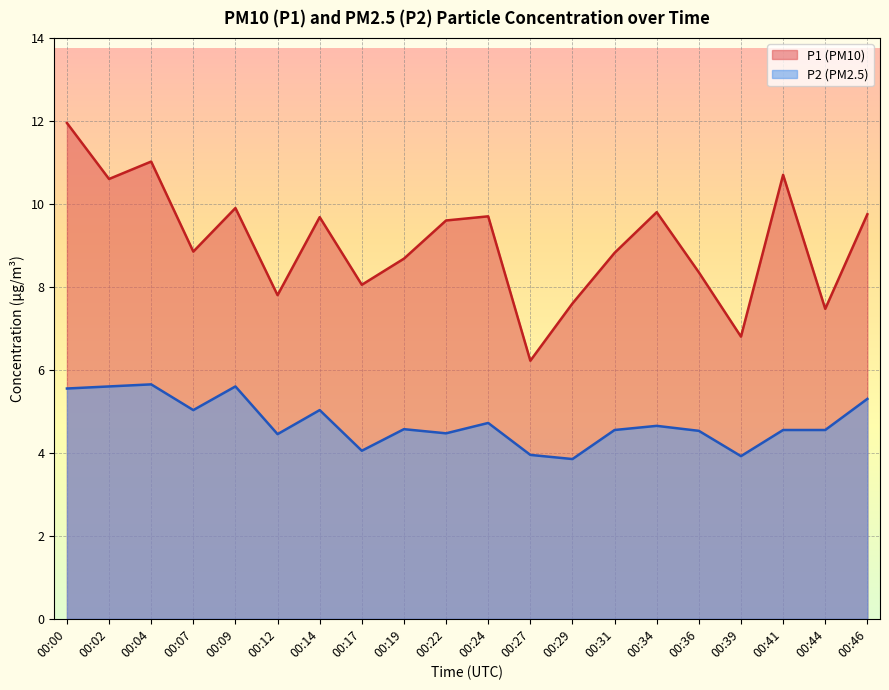

Reading left to right, transcribe all the data shown in this chart.

P1: 00:00=11.9	00:02=10.6	00:04=11.0	00:07=8.8	00:09=9.9	00:12=7.8	00:14=9.7	00:17=8.1	00:19=8.7	00:22=9.6	00:24=9.7	00:27=6.2	00:29=7.6	00:31=8.8	00:34=9.8	00:36=8.3	00:39=6.8	00:41=10.7	00:44=7.5	00:46=9.8
P2: 00:00=5.5	00:02=5.6	00:04=5.7	00:07=5.0	00:09=5.6	00:12=4.5	00:14=5.0	00:17=4.0	00:19=4.6	00:22=4.5	00:24=4.7	00:27=4.0	00:29=3.9	00:31=4.5	00:34=4.7	00:36=4.5	00:39=3.9	00:41=4.5	00:44=4.5	00:46=5.3